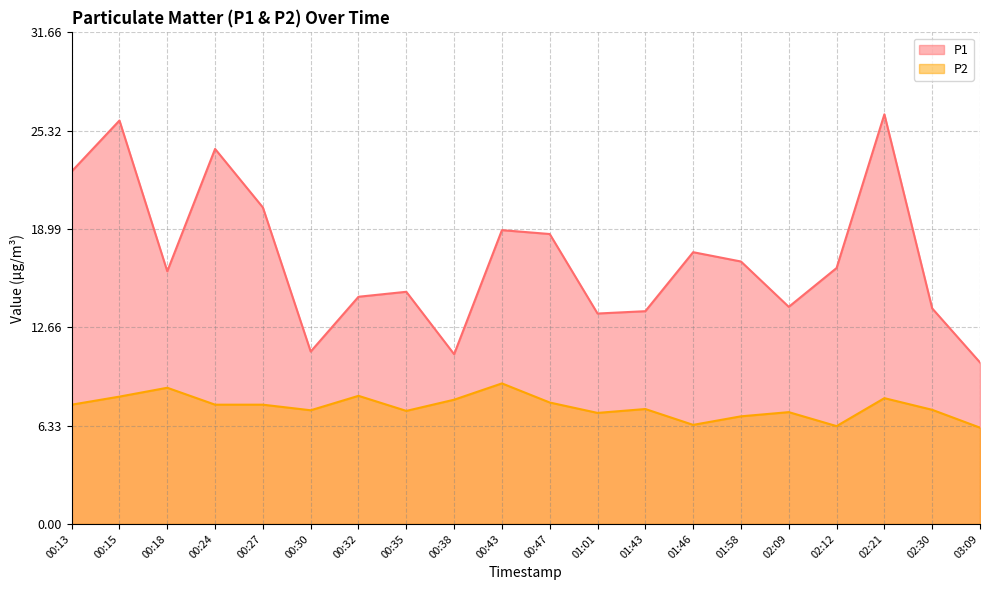

What is the sum of the P2 values at 02:12 and 00:32?

14.6